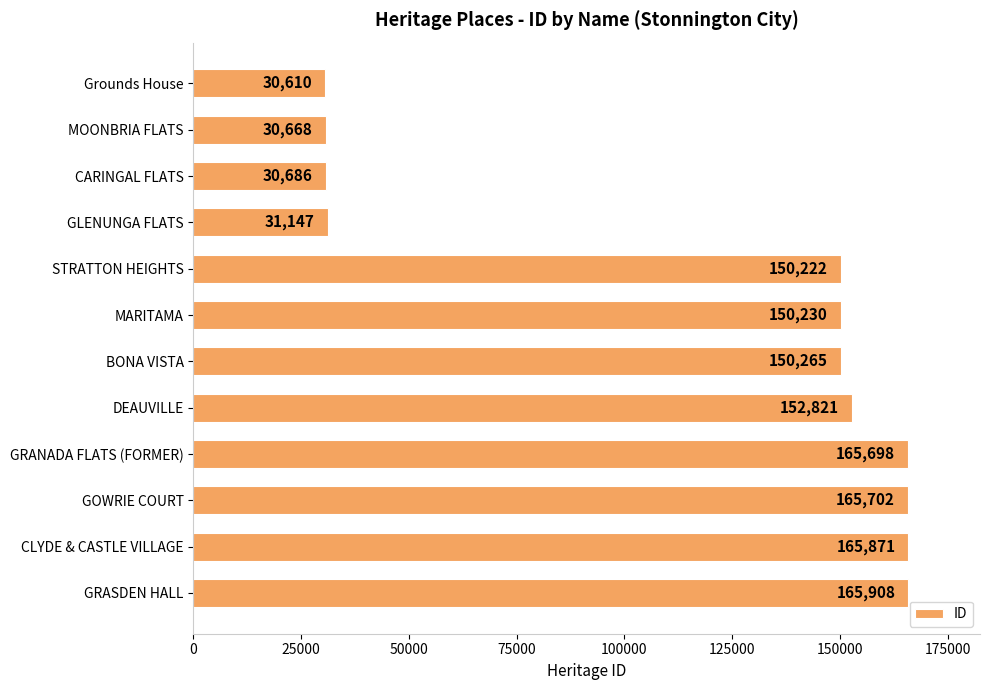

Reading bottom to top, transcribe all the data shown in this chart.

165908	165871	165702	165698	152821	150265	150230	150222	31147	30686	30668	30610